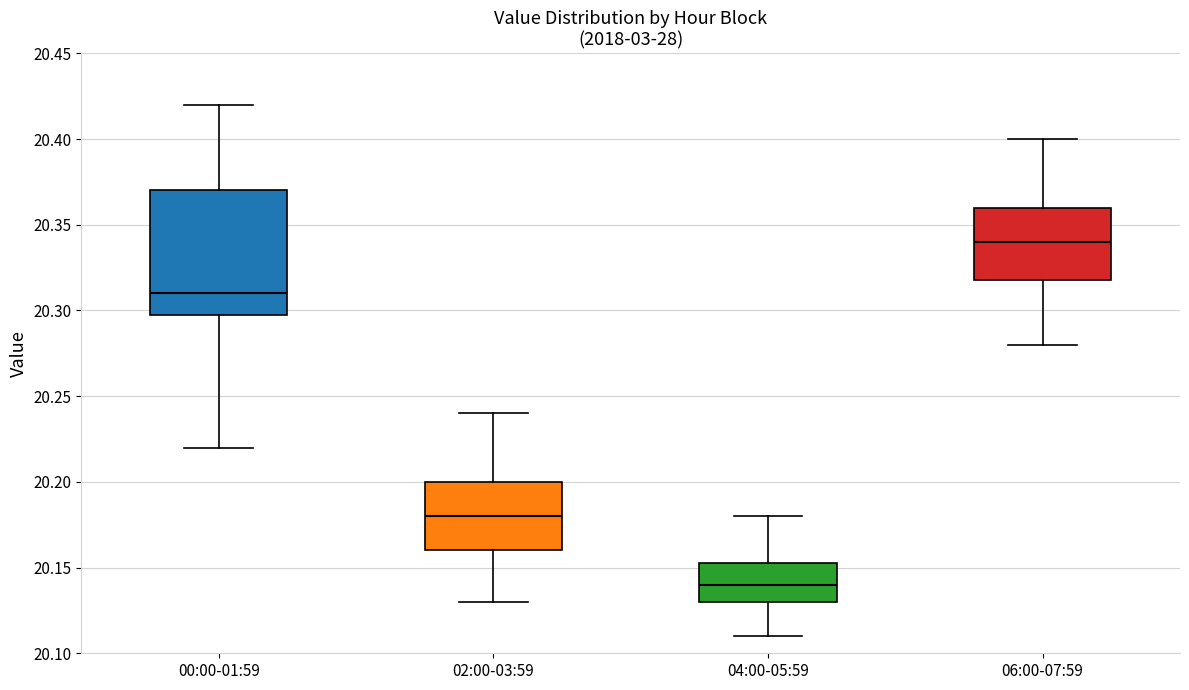

Reading left to right, read every box against the y-axis: the position of its median line, the range the box covers, and the ends of its whiskers. The values are not printed on the chart, so give them approximately, as read against the axis.

00:00-01:59: median 20.310, box 20.300 to 20.370, whiskers 20.220 to 20.420
02:00-03:59: median 20.180, box 20.160 to 20.200, whiskers 20.130 to 20.240
04:00-05:59: median 20.140, box 20.130 to 20.155, whiskers 20.110 to 20.180
06:00-07:59: median 20.340, box 20.320 to 20.360, whiskers 20.280 to 20.400